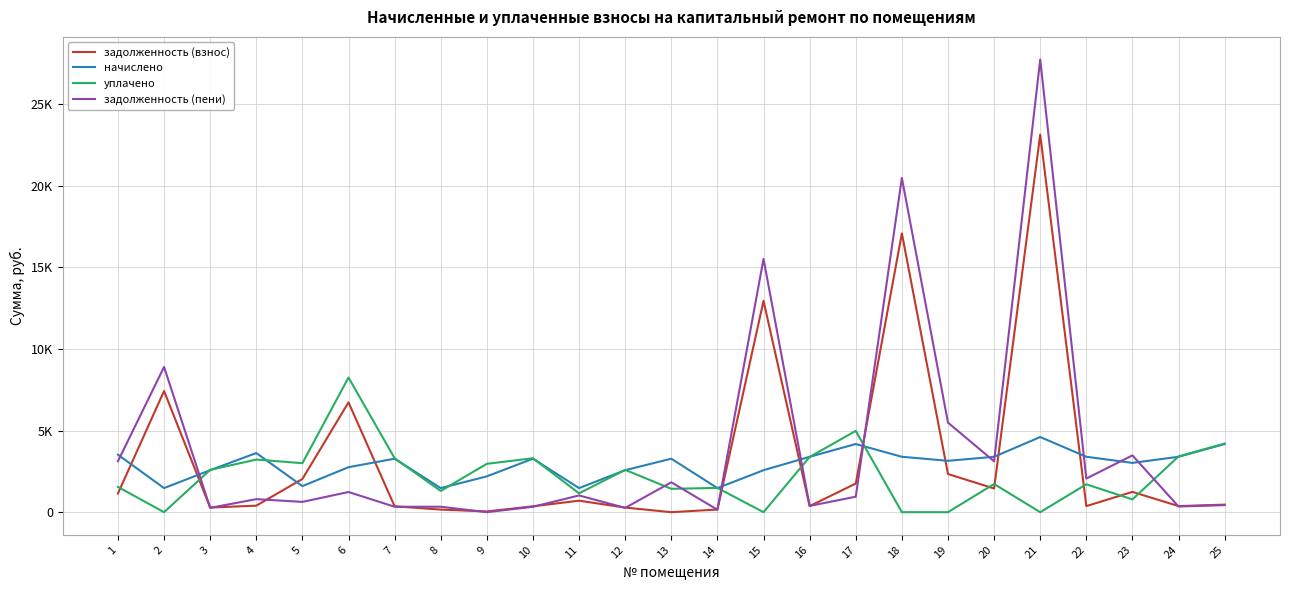

List the series in order of their overall mean, highest first.

задолженность (пени), задолженность (взнос), начислено, уплачено